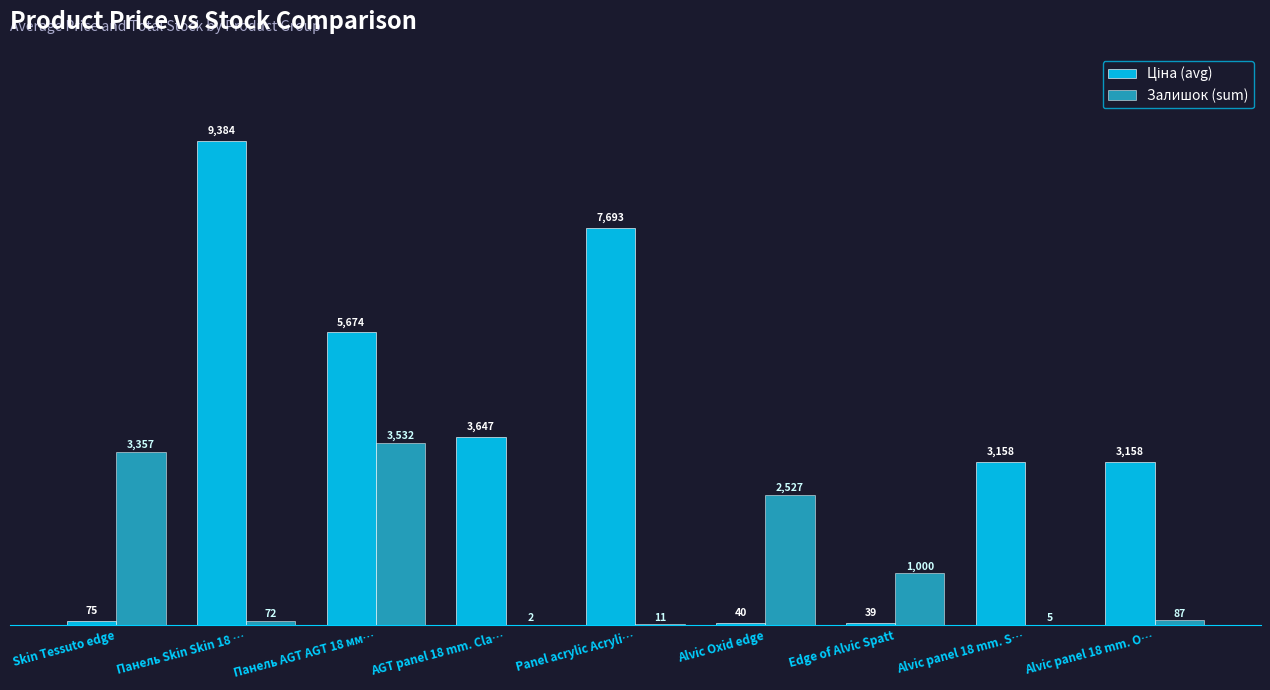

Which series changed the most between Skin Tessuto edge and Alvic Oxid edge?

Залишок (sum)